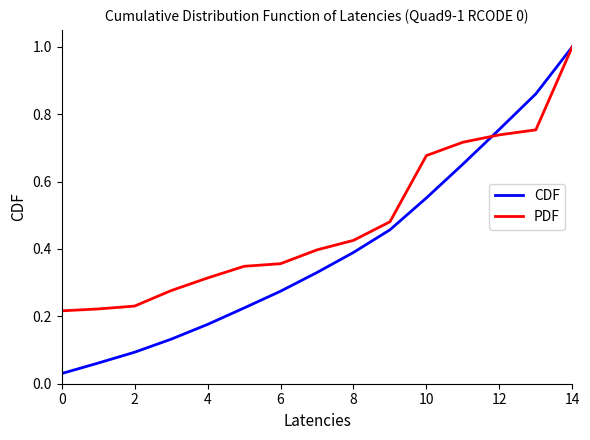

List the series in order of their overall mean, lowest first.

CDF, PDF